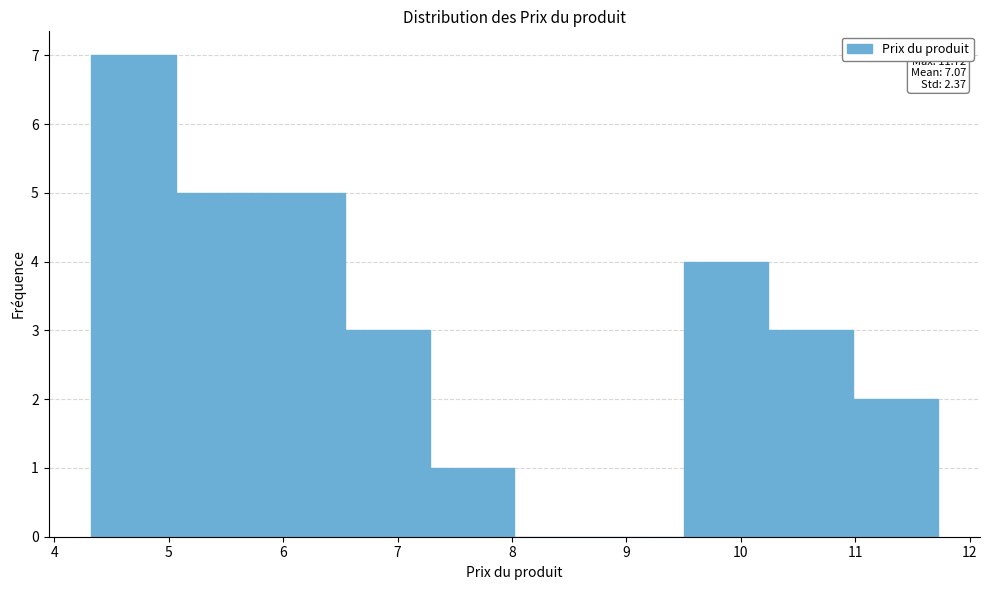

Over which range of the x-axis is the bar tallest?

4.32 to 5.06